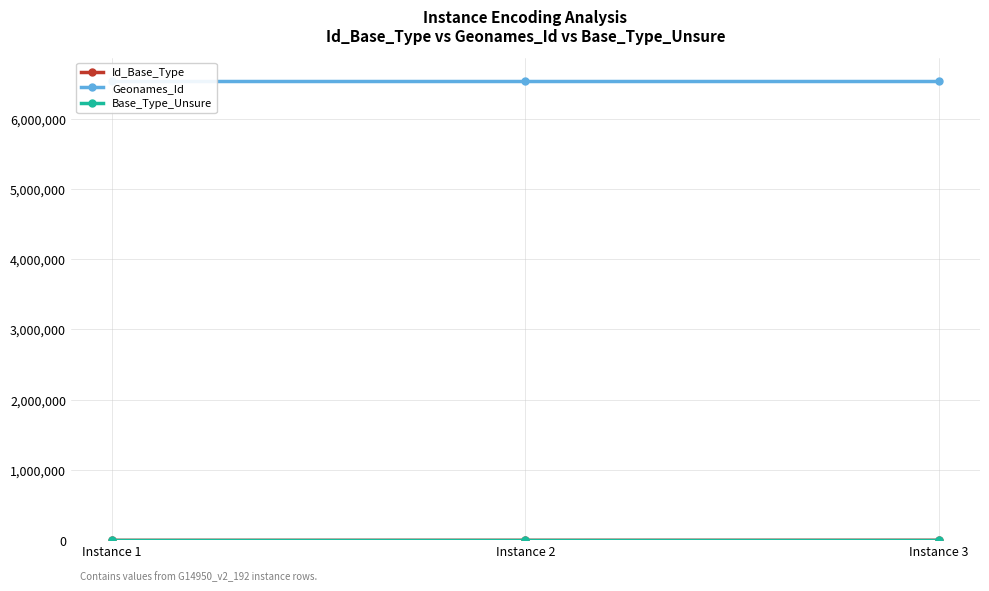

Which has a higher value, Instance 2 or Instance 1?

Instance 2